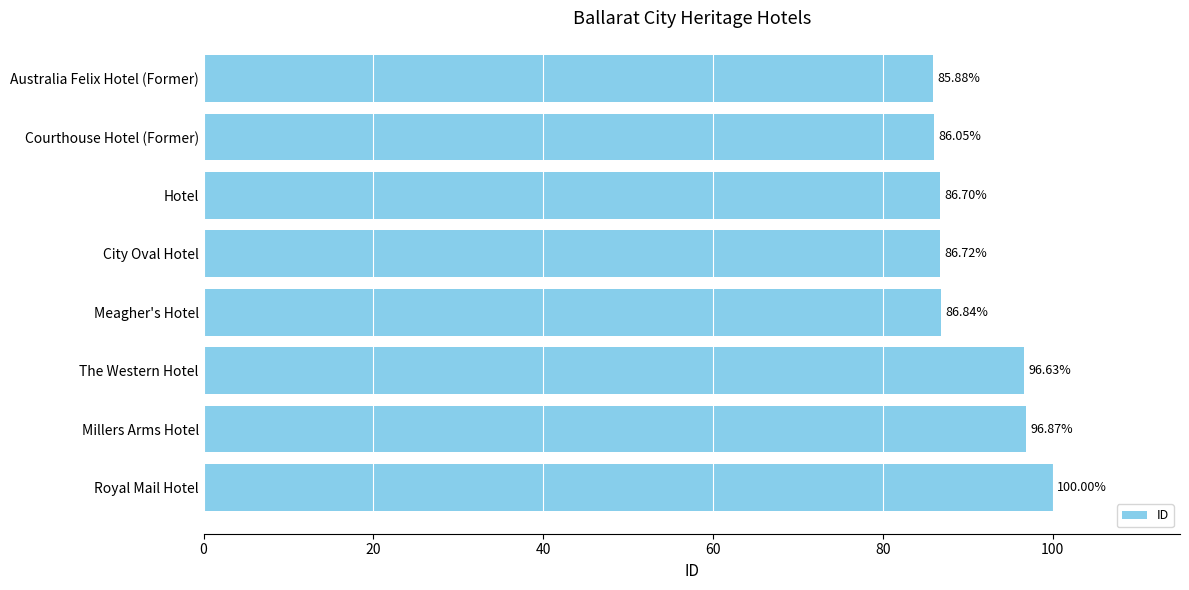

List the labels in order of value, largest first.

Royal Mail Hotel, Millers Arms Hotel, The Western Hotel, Meagher's Hotel, City Oval Hotel, Hotel, Courthouse Hotel (Former), Australia Felix Hotel (Former)